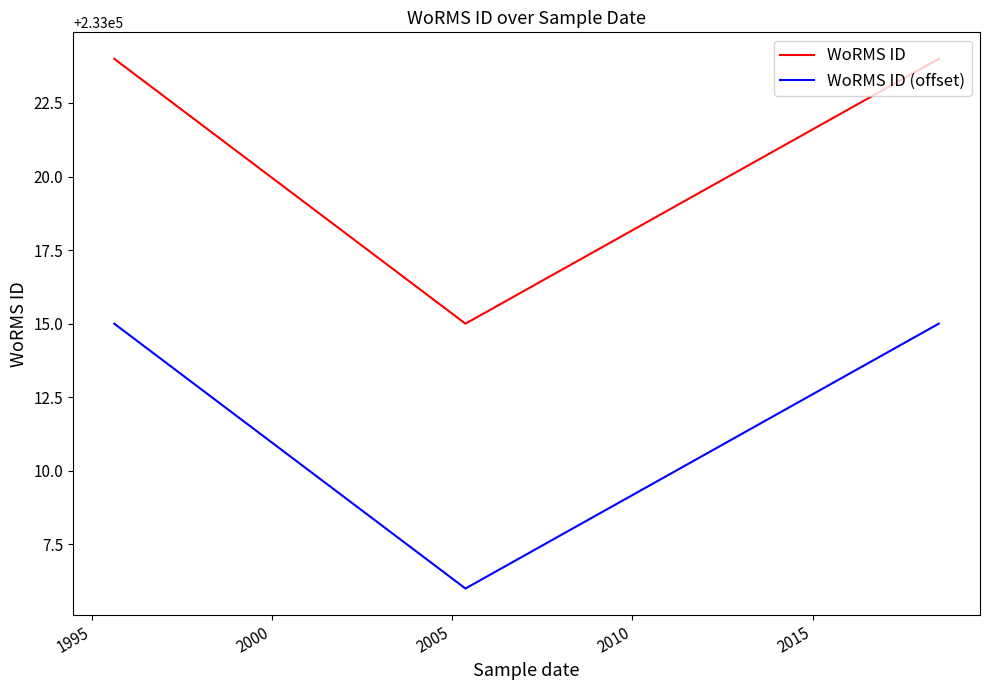

Is this an area chart (filled region under the line)?

No